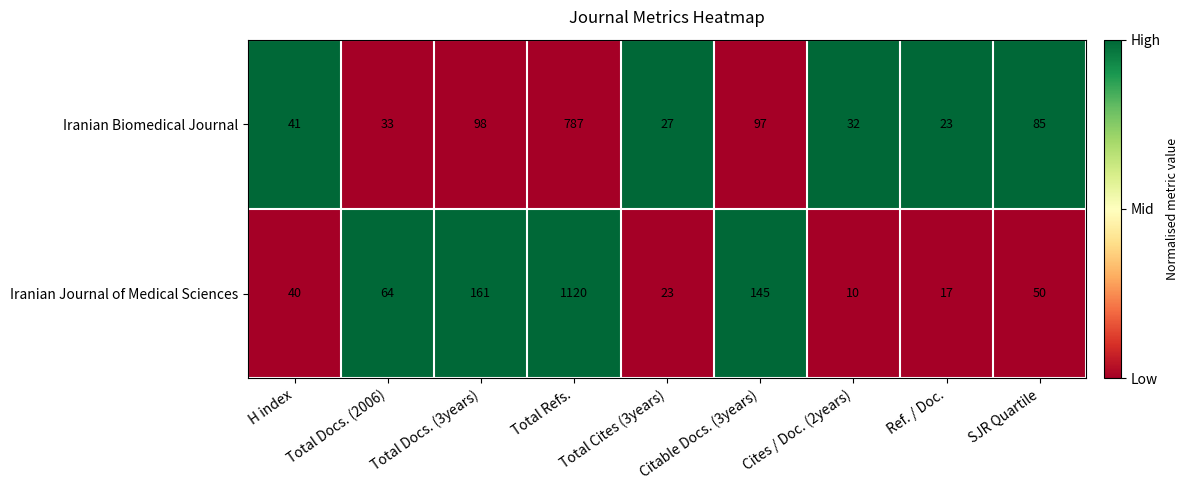

List the series in order of their peak value, lowest first.

Iranian Biomedical Journal, Iranian Journal of Medical Sciences